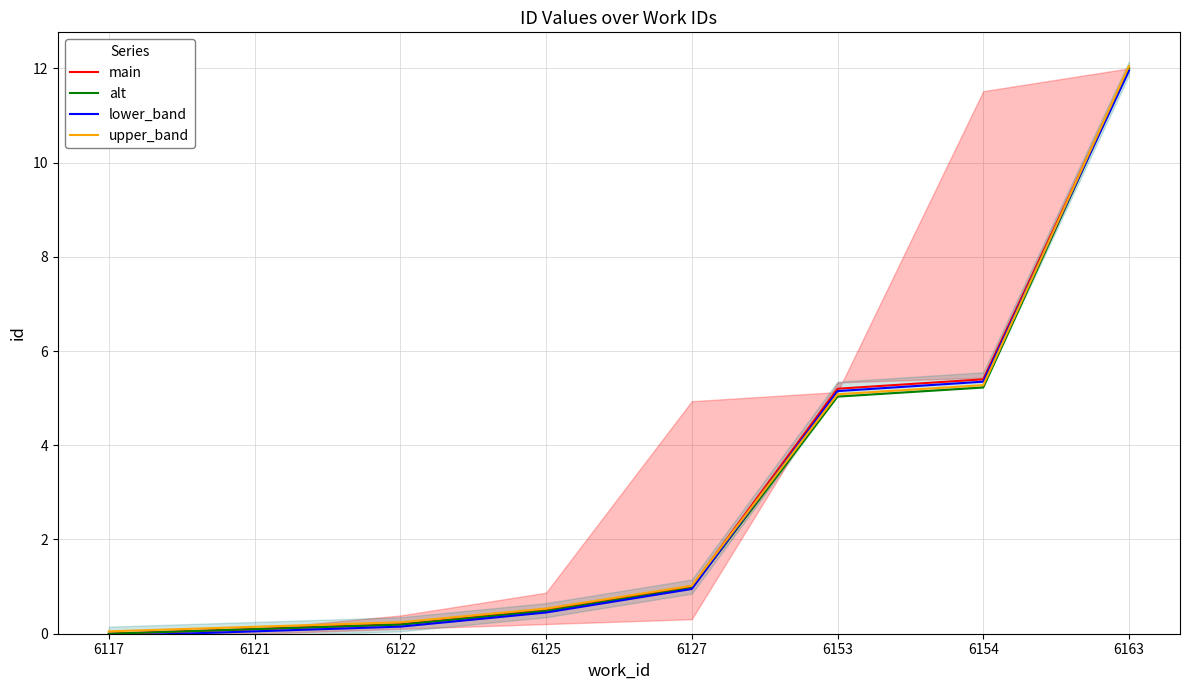

What is the difference between the maximum and minimum values in the main series?

12.0